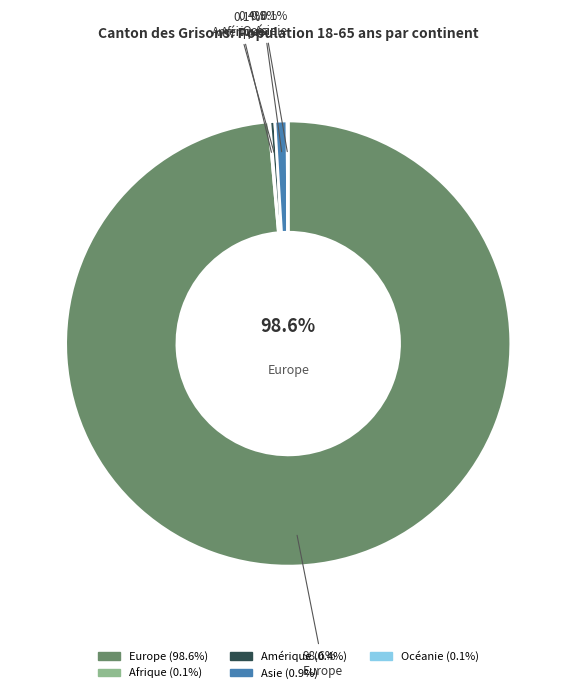

To the nearest percent, what is the average slice percentage?

20%